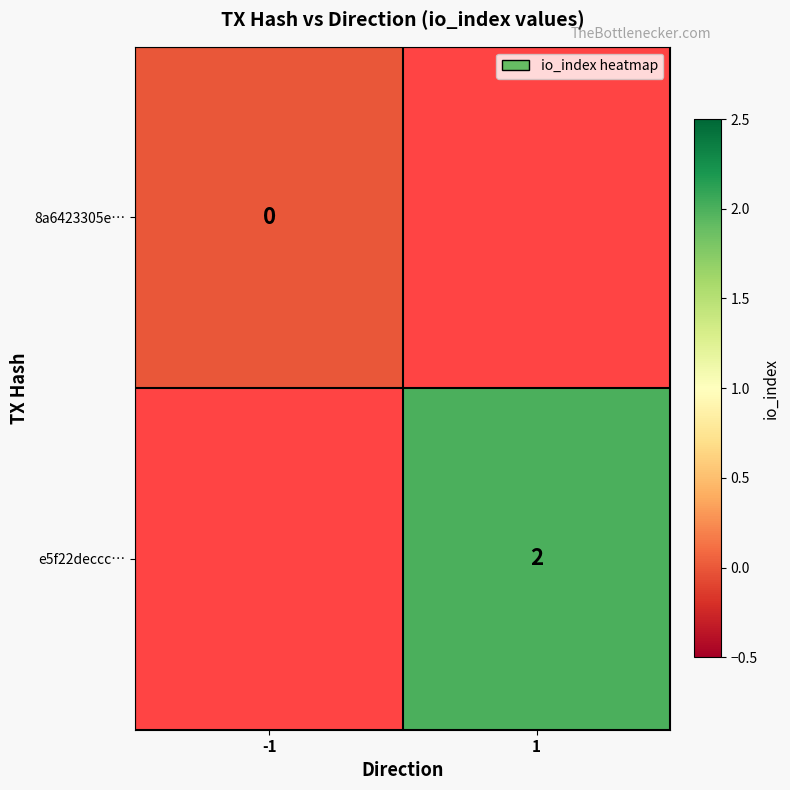

True or false: e5f22deccc… has a value of 2 at 1.

True